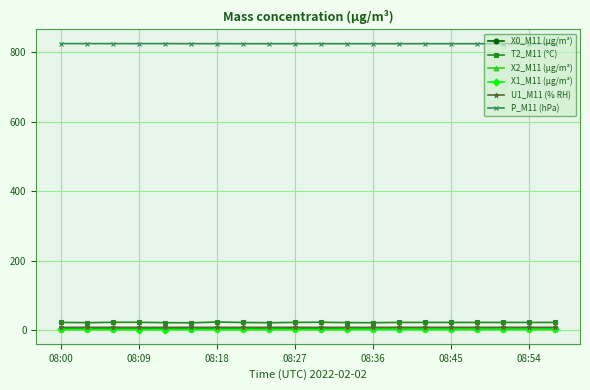

Which series has the largest total across all categories?

P_M11 (hPa)